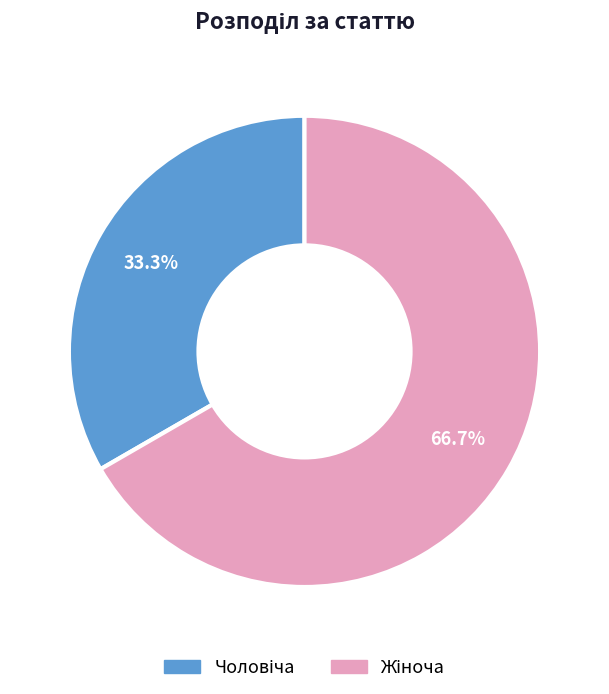

How many slices are in this pie chart?

2